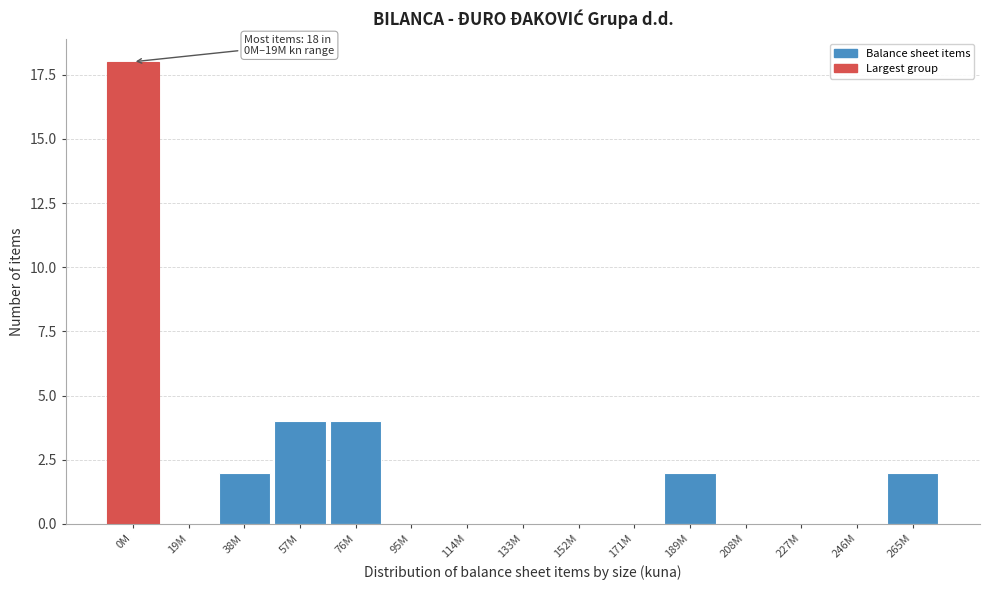

Reading left to right, extract all data points from this chart.

0M=18	19M=0	38M=2	57M=4	76M=4	95M=0	114M=0	133M=0	152M=0	171M=0	189M=2	208M=0	227M=0	246M=0	265M=2